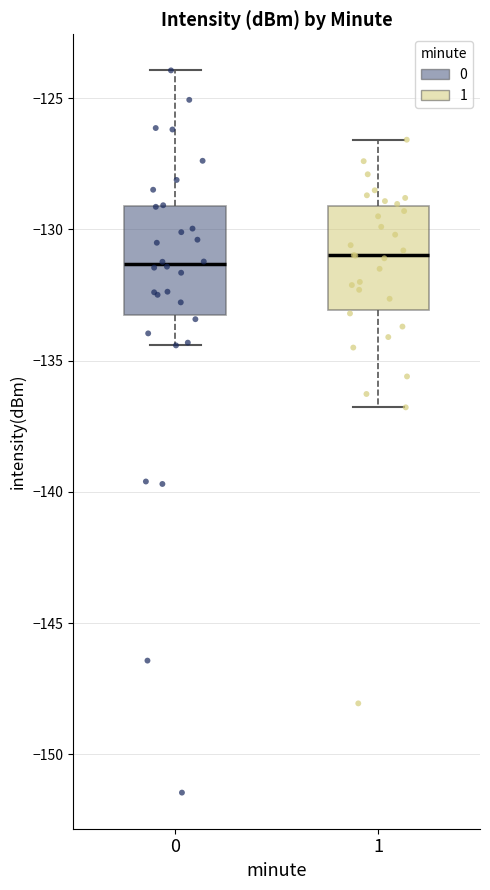

Reading left to right, transcribe this box plot: for each box, give where its median line is, the range the box spans, and where its two whiskers end, as read against the y-axis. The values are not printed on the chart, so give them approximately, as read against the axis.

0: median -131.5, box -133.5 to -129.0, whiskers -134.5 to -124.0
1: median -131.0, box -133.0 to -129.0, whiskers -137.0 to -126.5